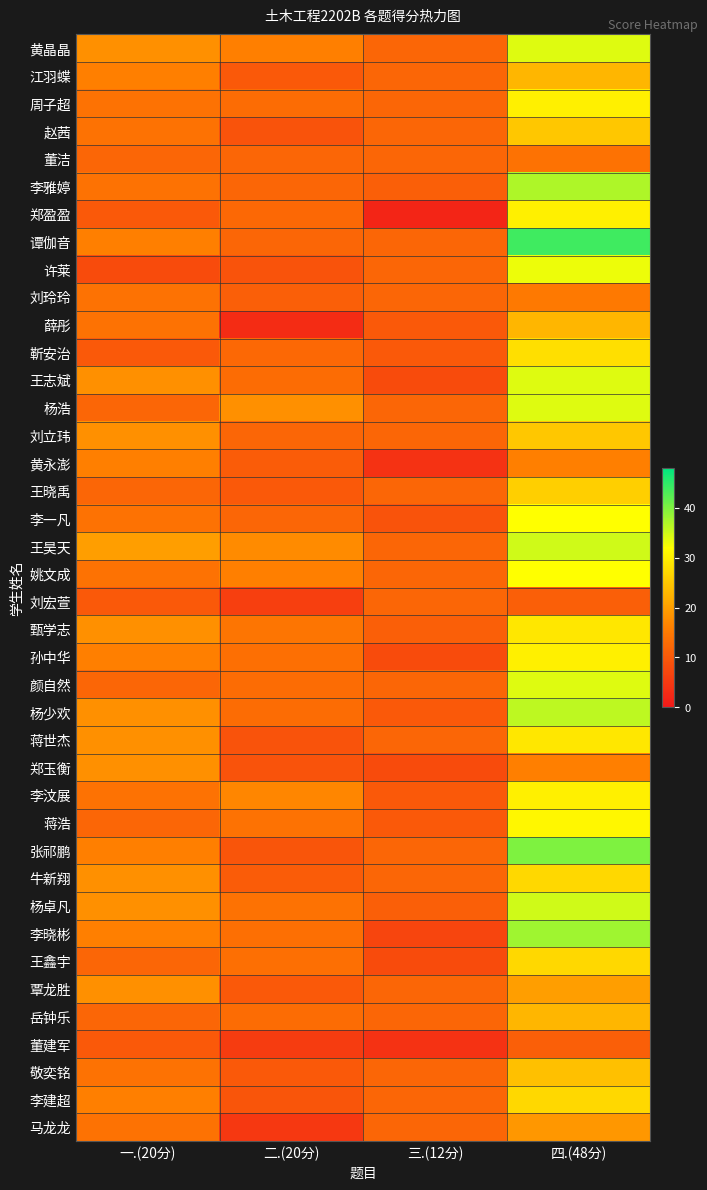

List the series in order of their peak value, highest first.

谭伽音, 张祁鹏, 李晓彬, 李雅婷, 杨少欢, 王昊天, 杨卓凡, 黄晶晶, 王志斌, 杨浩, 颜自然, 许莱, 李一凡, 姚文成, 蒋浩, 周子超, 郑盈盈, 孙中华, 李汶展, 甄学志, 蒋世杰, 靳安治, 牛新翔, 王鑫宇, 李建超, 王晓禹, 赵茜, 刘立玮, 敬奕铭, 江羽蝶, 薛彤, 岳钟乐, 覃龙胜, 马龙龙, 郑玉衡, 黄永澎, 刘玲玲, 董洁, 刘宏萱, 董建军